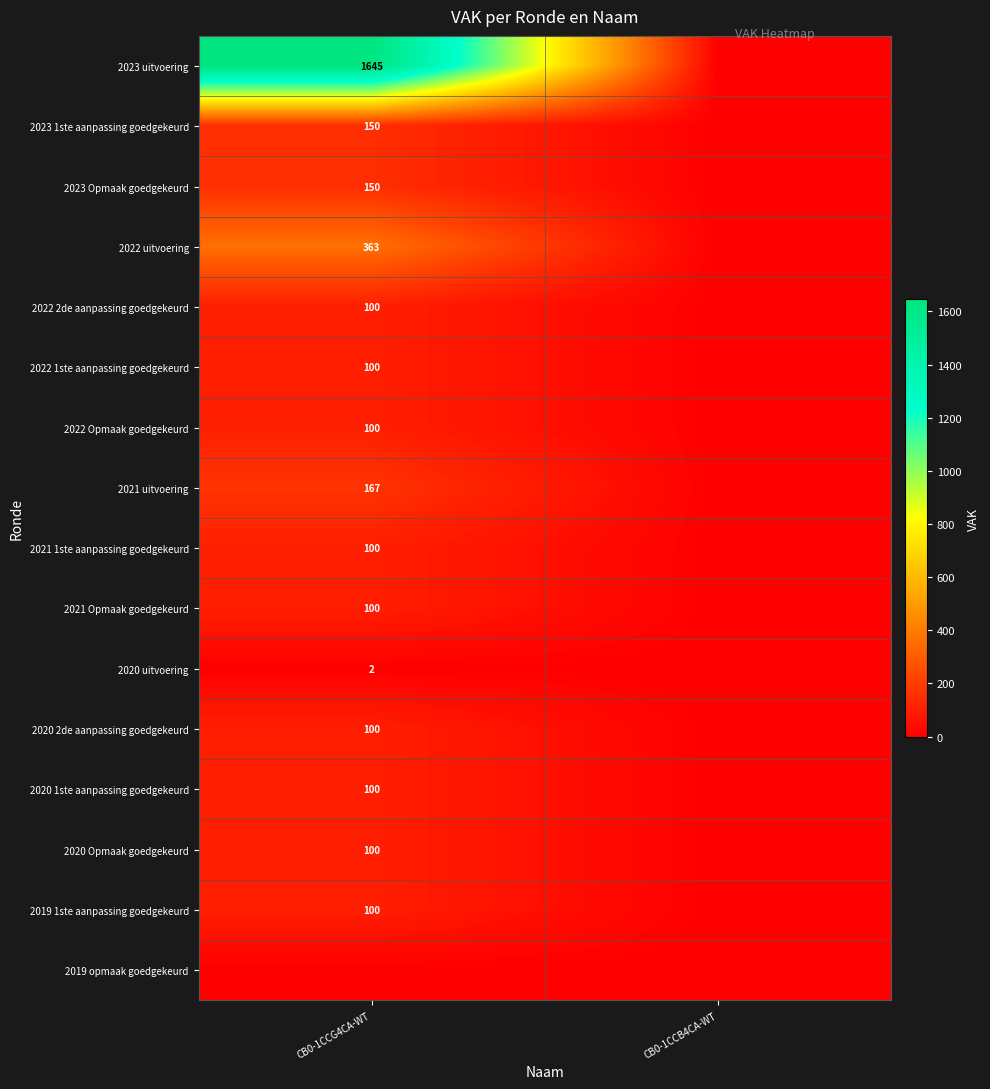

The 2022 2de aanpassing goedgekeurd series shows 100 at CB0-1CCG4CA-WT. True or false?

True